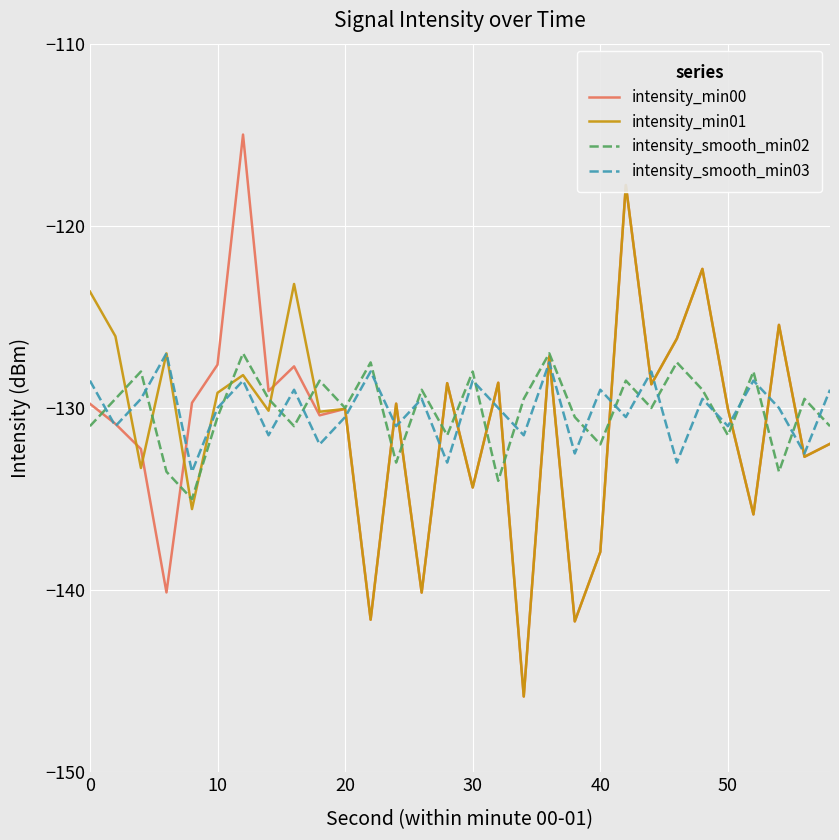

How many values in the intensity_smooth_min03 series exceed -130?

14